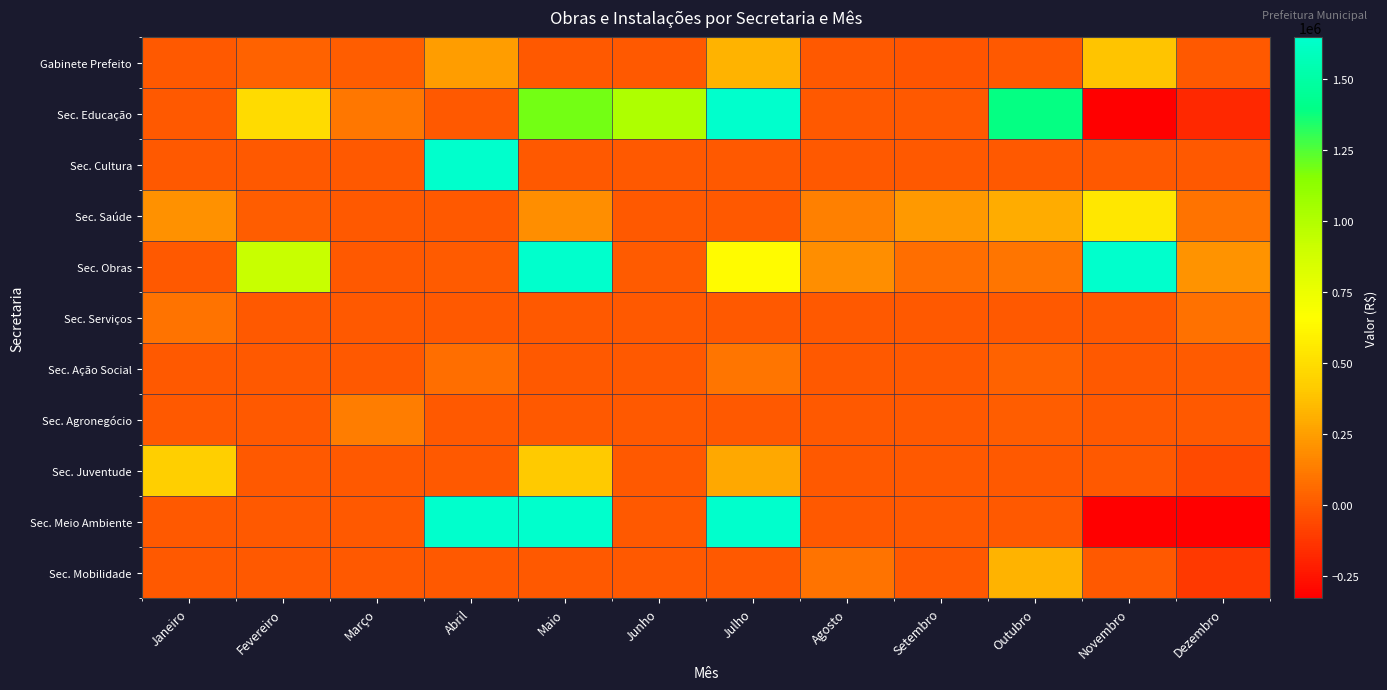

Reading right to left, what are all the values shown in this chart?

Gabinete Prefeito: Dezembro=-4995.1	Novembro=382990.3	Outubro=0.0	Setembro=-16552.5	Agosto=0.0	Julho=320071.0	Junho=0.0	Maio=0.0	Abril=241862.5	Março=14700.0	Fevereiro=32421.4	Janeiro=0.0
Sec. Educação: Dezembro=-180025.3	Novembro=-1031689.7	Outubro=1389008.8	Setembro=0.0	Agosto=0.0	Julho=2503923.6	Junho=1012290.7	Maio=1188326.1	Abril=0.0	Março=105517.6	Fevereiro=485557.8	Janeiro=0.0
Sec. Cultura: Dezembro=0.0	Novembro=0.0	Outubro=0.0	Setembro=0.0	Agosto=0.0	Julho=0.0	Junho=0.0	Maio=0.0	Abril=6891570.0	Março=0.0	Fevereiro=0.0	Janeiro=0.0
Sec. Saúde: Dezembro=89555.1	Novembro=548241.7	Outubro=298565.7	Setembro=233515.2	Agosto=138728.2	Julho=0.0	Junho=0.0	Maio=189031.5	Abril=0.0	Março=0.0	Fevereiro=17337.0	Janeiro=199969.2
Sec. Obras: Dezembro=207528.8	Novembro=2852662.0	Outubro=96436.0	Setembro=79535.5	Agosto=189000.0	Julho=640588.0	Junho=4713.5	Maio=1958598.2	Abril=8178.9	Março=0.0	Fevereiro=917517.0	Janeiro=0.0
Sec. Serviços: Dezembro=84220.6	Novembro=0.0	Outubro=0.0	Setembro=0.0	Agosto=0.0	Julho=0.0	Junho=0.0	Maio=0.0	Abril=0.0	Março=0.0	Fevereiro=0.0	Janeiro=90996.9
Sec. Ação Social: Dezembro=7435.2	Novembro=0.0	Outubro=27792.6	Setembro=0.0	Agosto=0.0	Julho=99969.5	Junho=0.0	Maio=0.0	Abril=73146.6	Março=0.0	Fevereiro=0.0	Janeiro=0.0
Sec. Agronegócio: Dezembro=0.0	Novembro=0.0	Outubro=16552.5	Setembro=0.0	Agosto=0.0	Julho=-0.0	Junho=0.0	Maio=0.0	Abril=0.0	Março=129750.9	Fevereiro=0.0	Janeiro=0.0
Sec. Juventude: Dezembro=-56577.9	Novembro=0.0	Outubro=0.0	Setembro=0.0	Agosto=0.0	Julho=287826.2	Junho=0.0	Maio=408646.0	Abril=0.0	Março=0.0	Fevereiro=0.0	Janeiro=429293.6
Sec. Meio Ambiente: Dezembro=-1330000.0	Novembro=-1035184.0	Outubro=0.0	Setembro=0.0	Agosto=0.0	Julho=2476984.0	Junho=0.0	Maio=3765476.8	Abril=2147171.1	Março=0.0	Fevereiro=0.0	Janeiro=0.0
Sec. Mobilidade: Dezembro=-113440.0	Novembro=0.0	Outubro=318877.9	Setembro=0.0	Agosto=91092.7	Julho=0.0	Junho=0.0	Maio=0.0	Abril=0.0	Março=0.0	Fevereiro=0.0	Janeiro=0.0